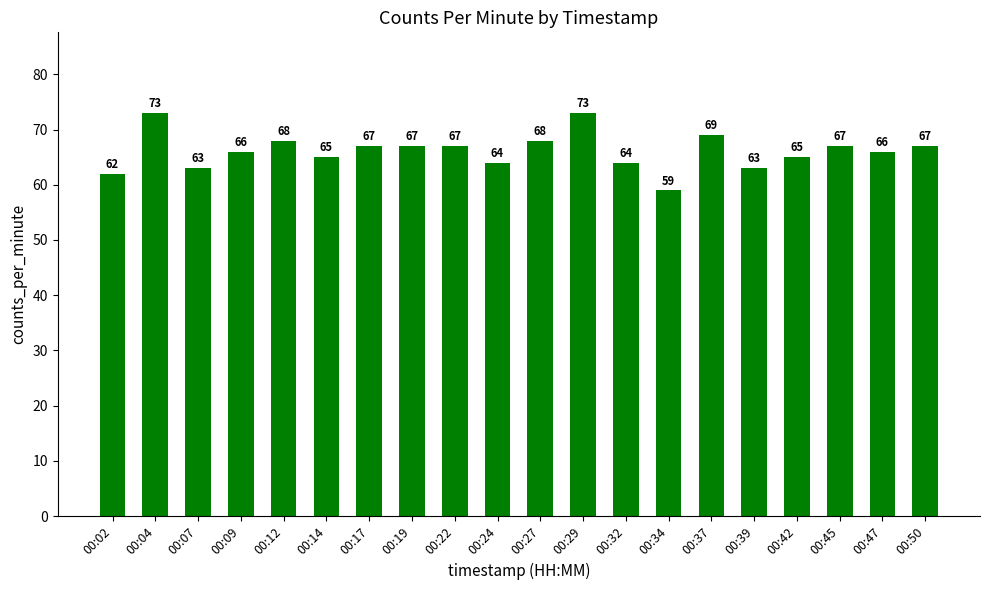

Reading left to right, what are all the values shown in this chart?

62	73	63	66	68	65	67	67	67	64	68	73	64	59	69	63	65	67	66	67